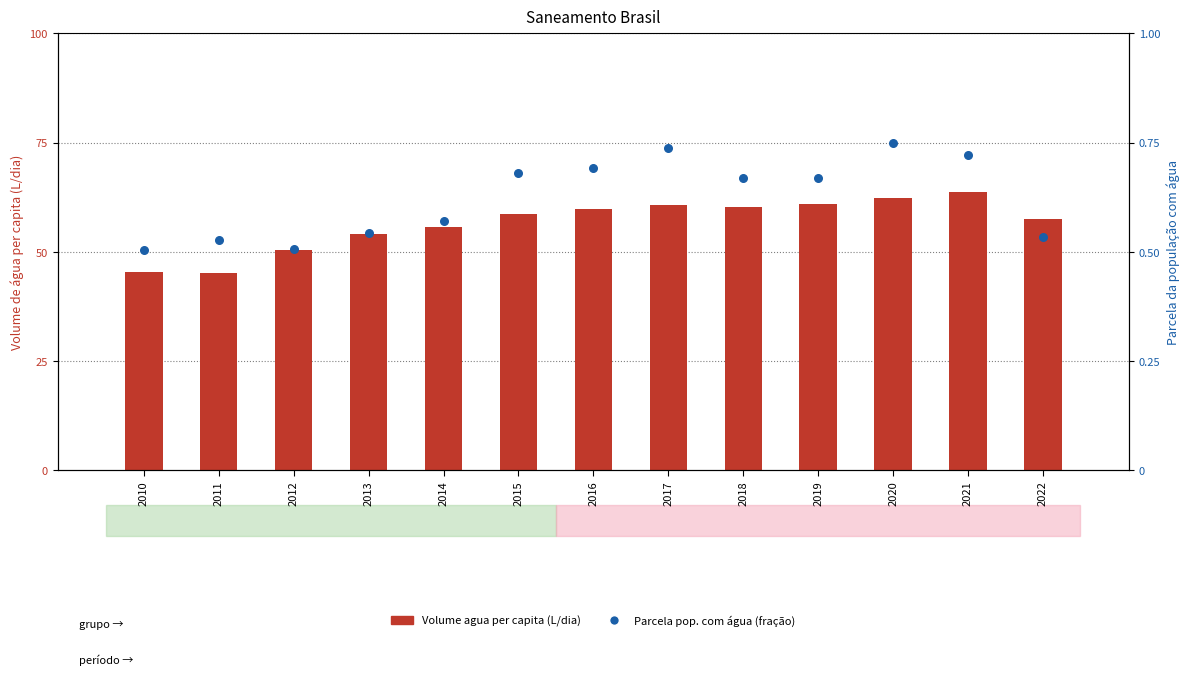

Which series has the largest total across all categories?

Volume agua per capita (L/dia)